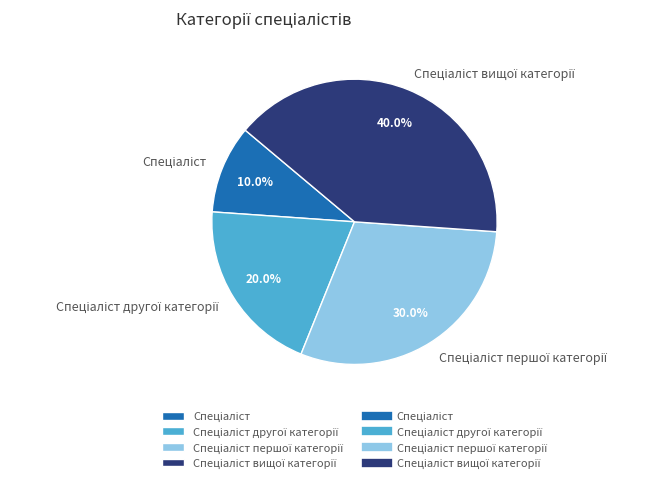

Is there any slice that represents more than half of the pie?

No